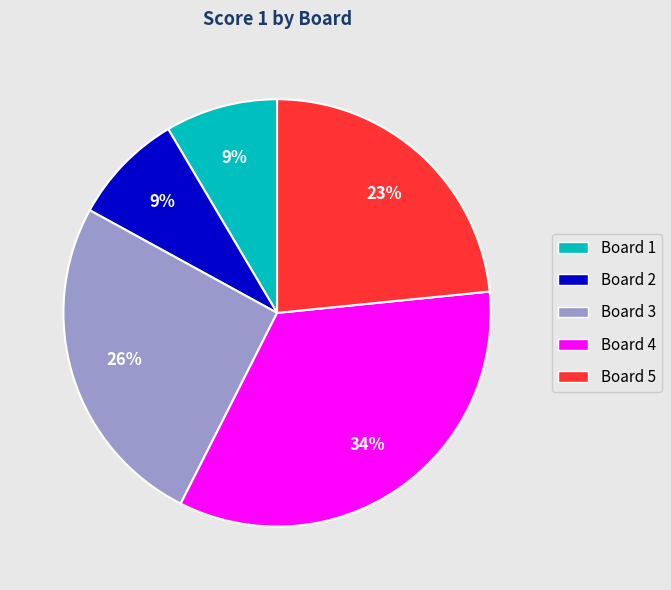

Do Board 5 and Board 4 together represent more than half of the pie?

Yes